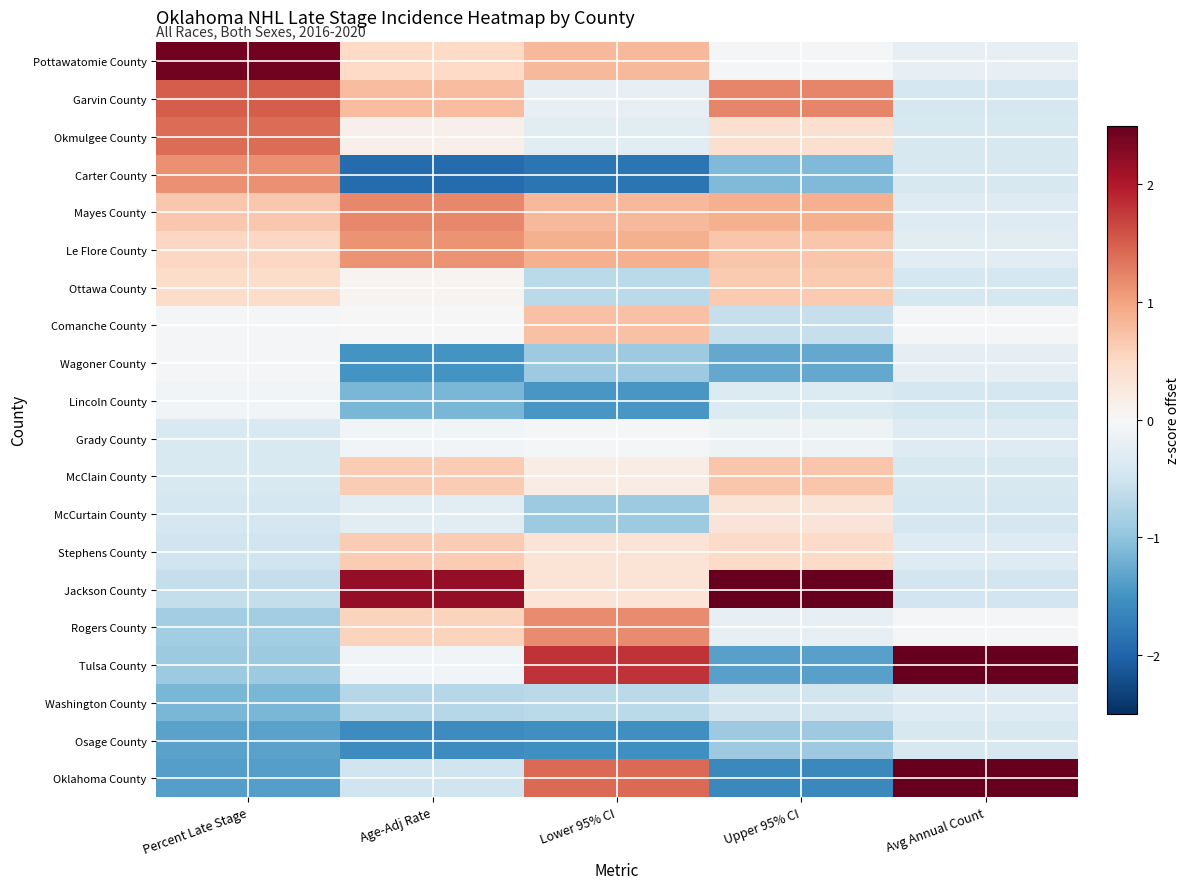

Rank the series at Upper 95% CI from lowest to highest value.

Oklahoma County, Tulsa County, Wagoner County, Carter County, Osage County, Comanche County, Washington County, Lincoln County, Rogers County, Grady County, Pottawatomie County, McCurtain County, Okmulgee County, Stephens County, Ottawa County, Le Flore County, McClain County, Mayes County, Garvin County, Jackson County